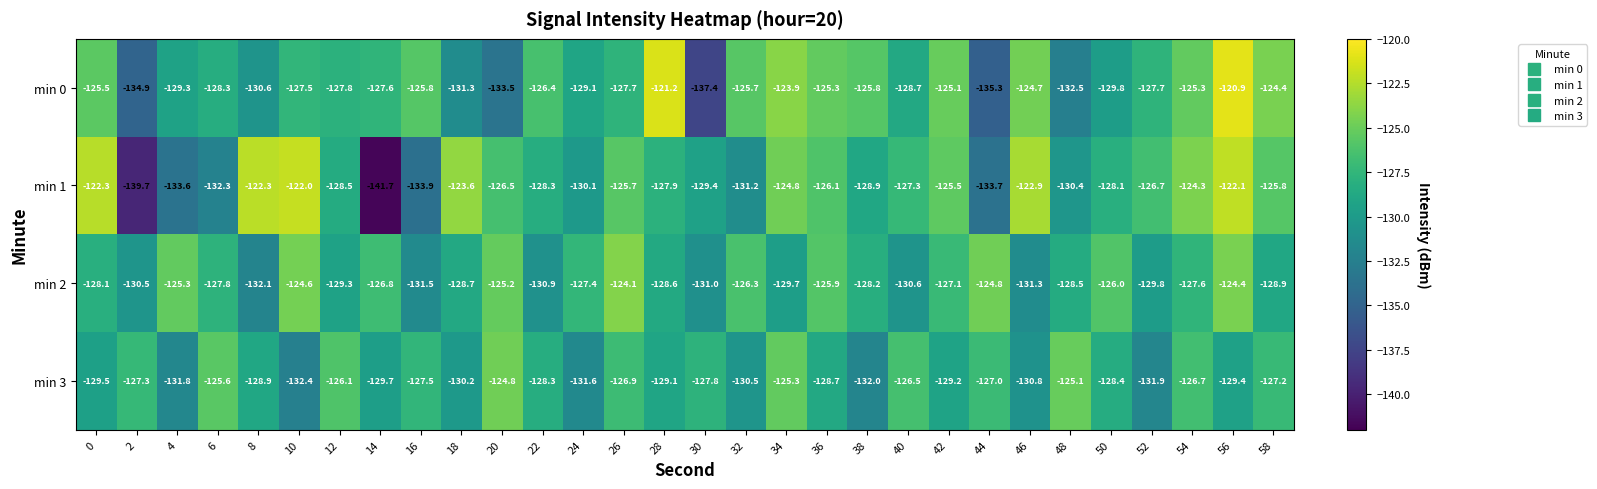

Which series has the largest range (max minus min)?

min 1